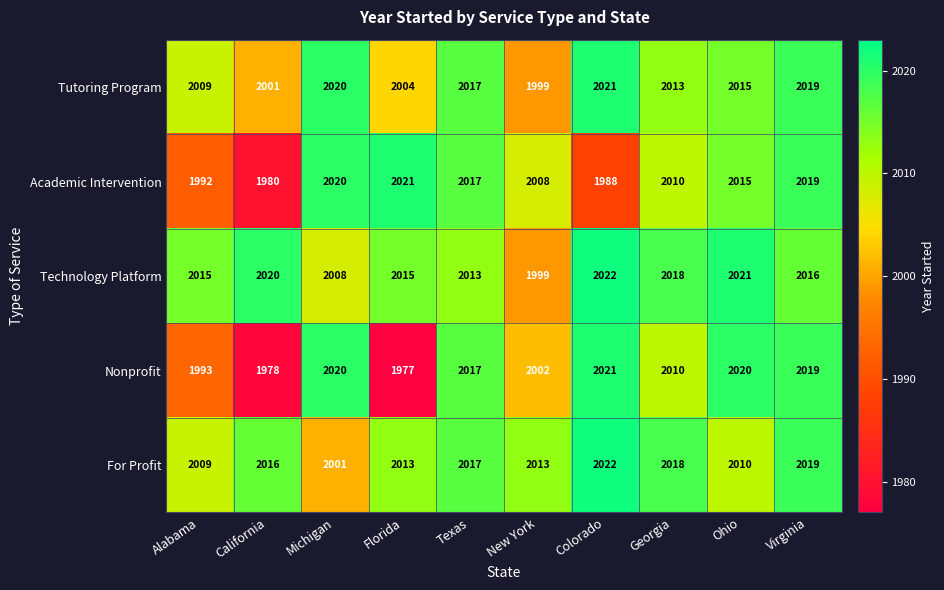

What is the difference between the highest and lowest values at California?

42